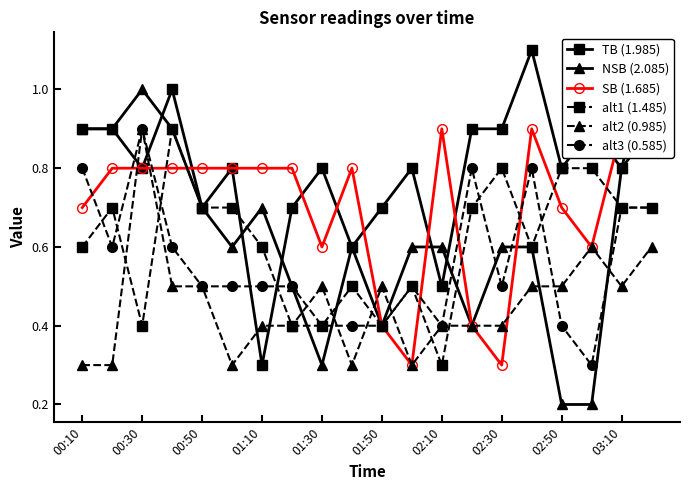

The alt1 (1.485) series shows 0.6 at 01:10. True or false?

True